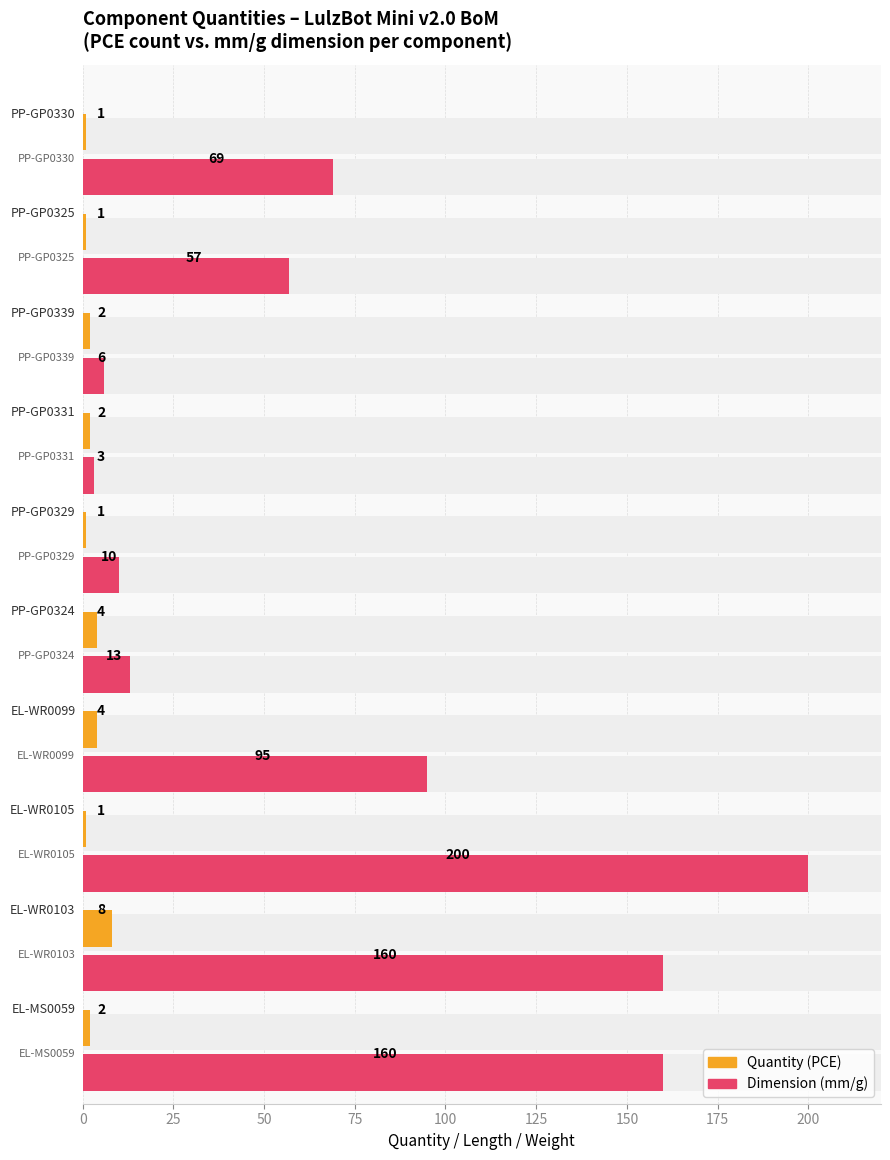

What is the difference between the Quantity (PCE/g/mm) values at 25 and 125?

7